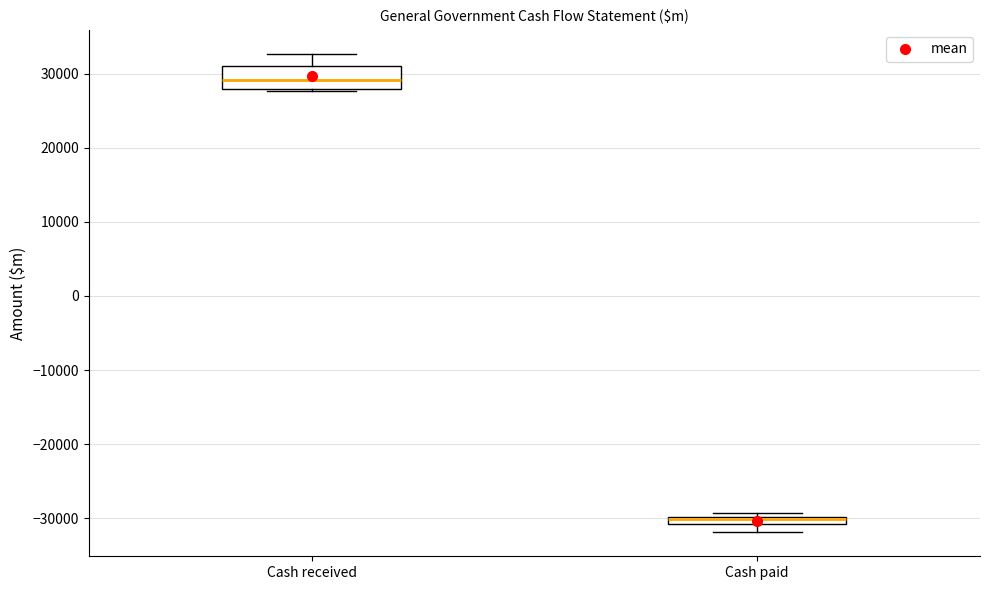

Which box is the tallest, from its lower edge to its upper edge?

Cash received